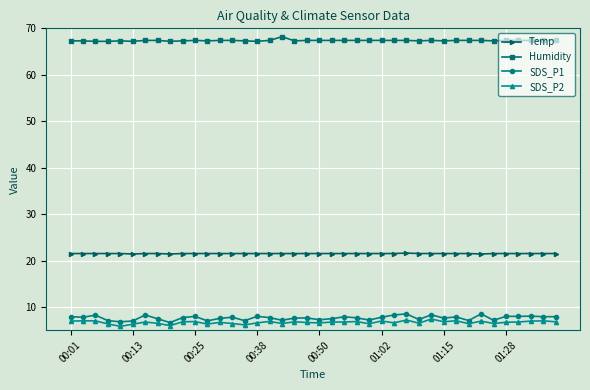

What is the average value of the Humidity series?

67.4